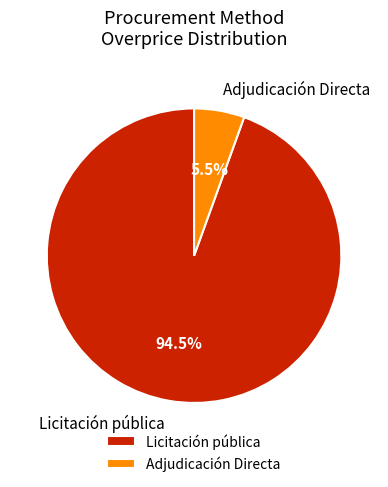

Does Adjudicación Directa account for over 50% of the chart?

No